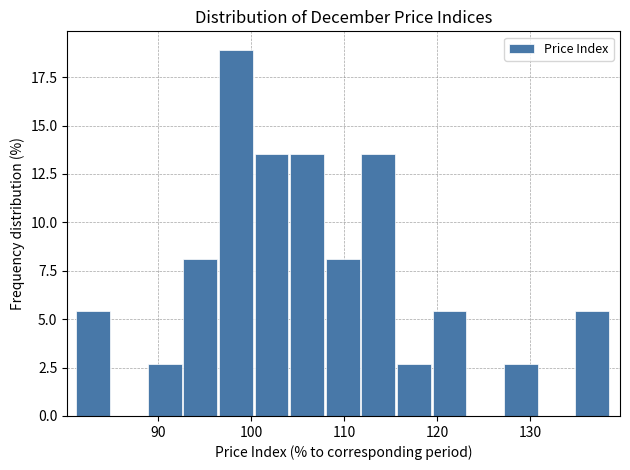

Around what value on the x-axis is the tallest bar? Give the approximate position of its centre, as read against the axis.

98